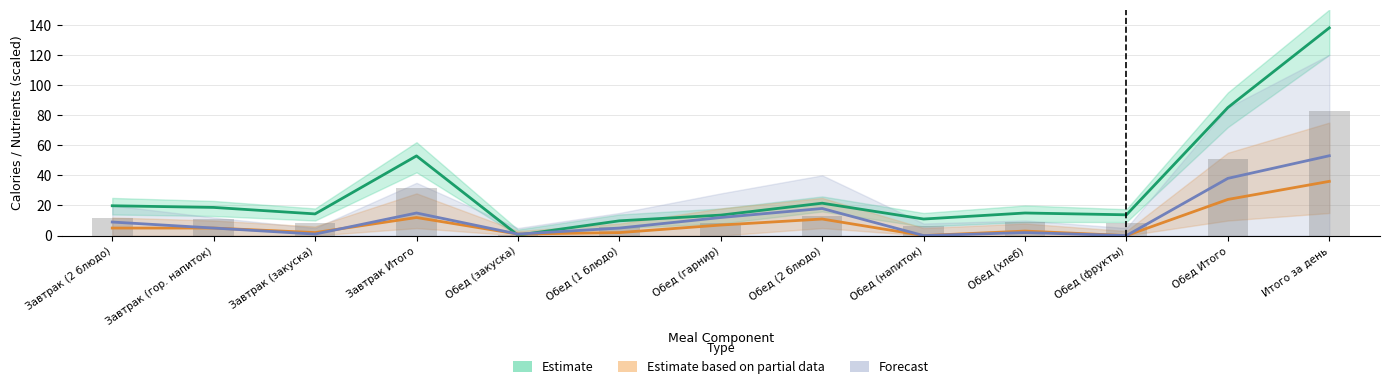

List the labels in order of Estimate based on partial data value, largest first.

Итого за день, Обед Итого, Завтрак Итого, Обед (2 блюдо), Обед (гарнир), Завтрак (2 блюдо), Завтрак (гор. напиток), Обед (хлеб), Завтрак (закуска), Обед (1 блюдо), Обед (закуска), Обед (напиток), Обед (фрукты)